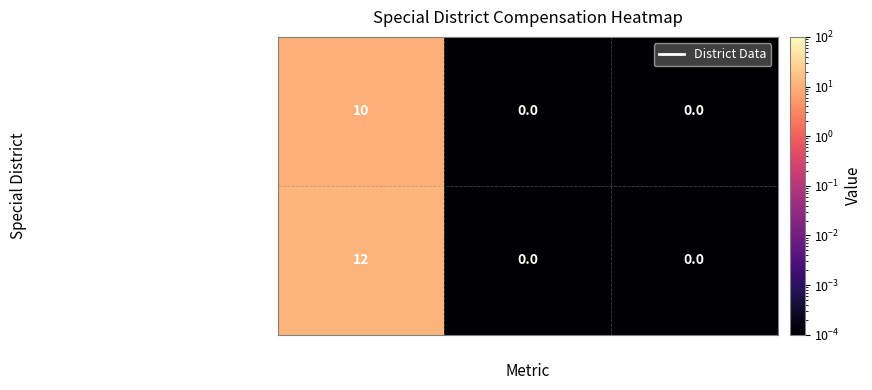

At Employees, list the series in order from largest to smallest.

San Joaquin County Schools Workers Comp..., San Joaquin County Schools Property and...